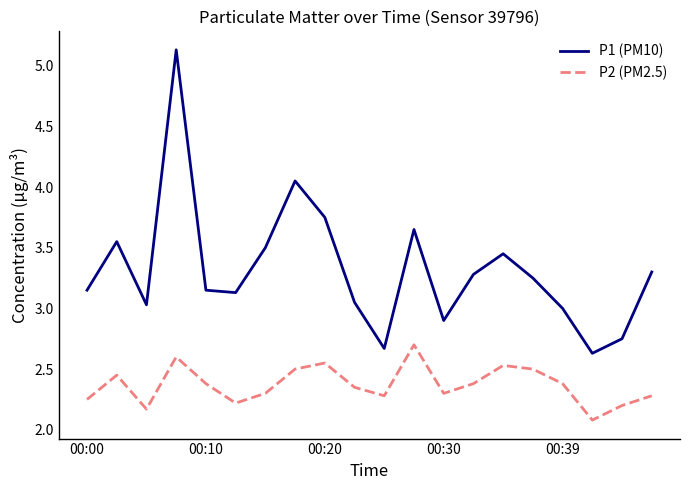

How many series are shown in this chart?

2